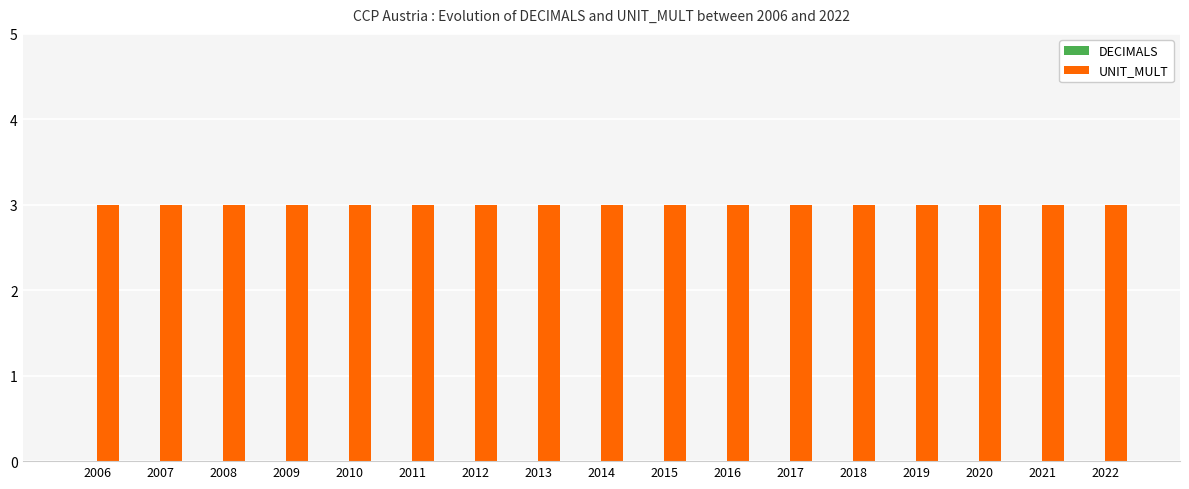

The value of UNIT_MULT at 2017 is 2. True or false?

False